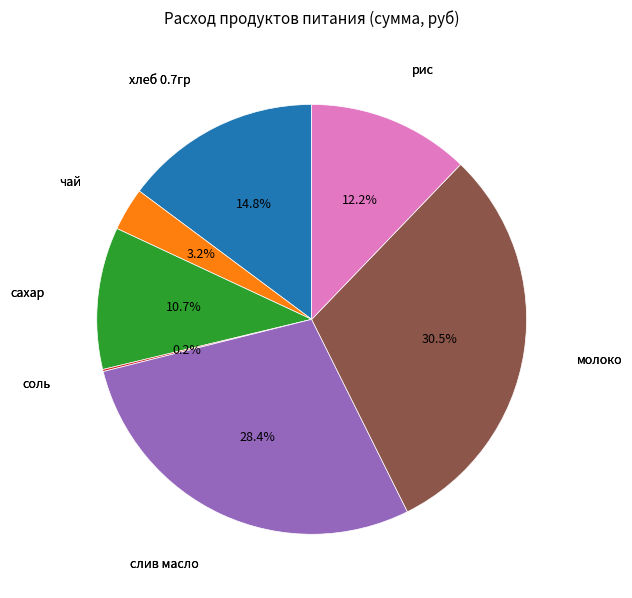

Does any single category account for the majority?

No